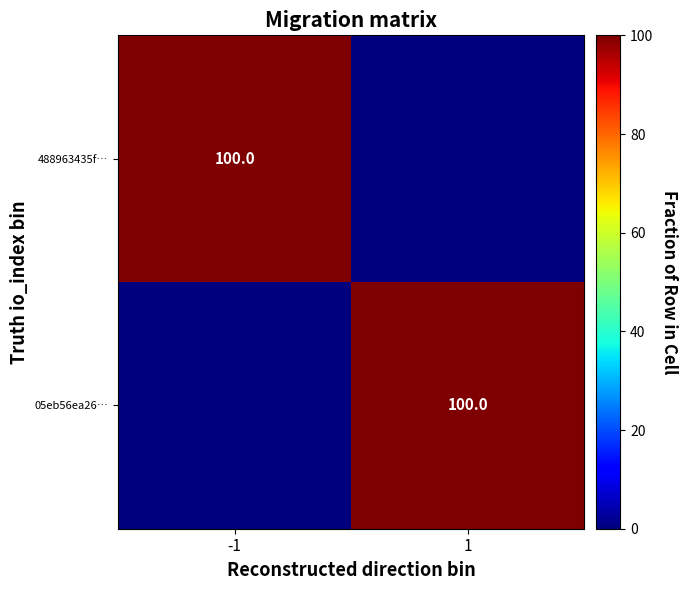

Which category has the lowest value across all series?

1